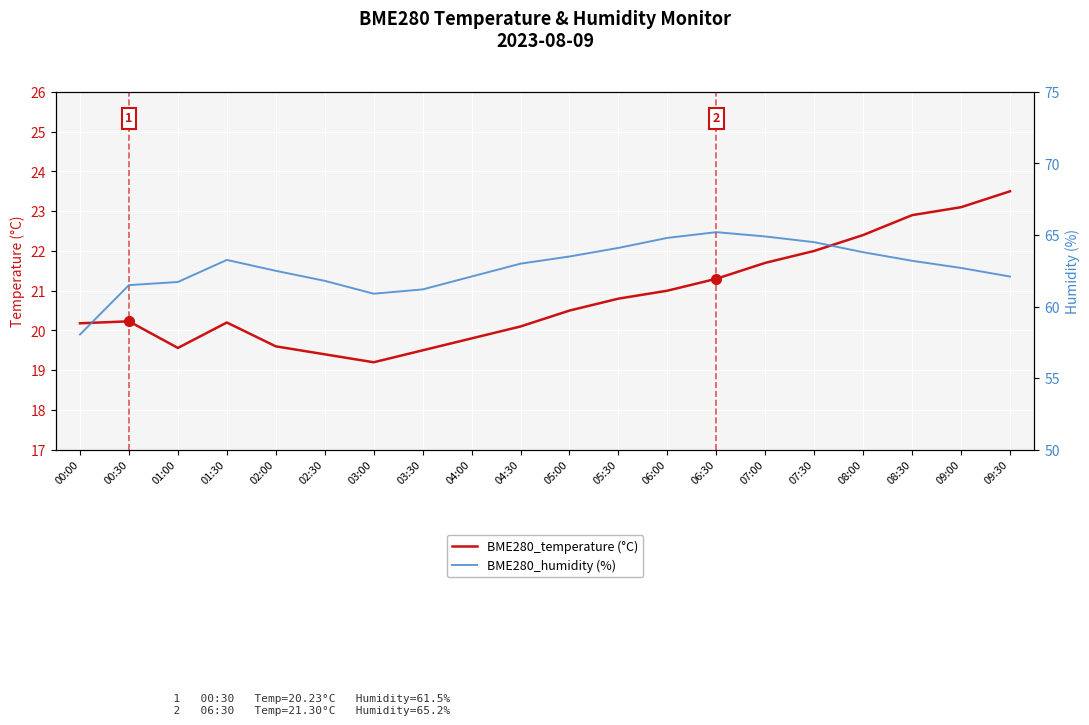

How many lines are shown in the chart?

2